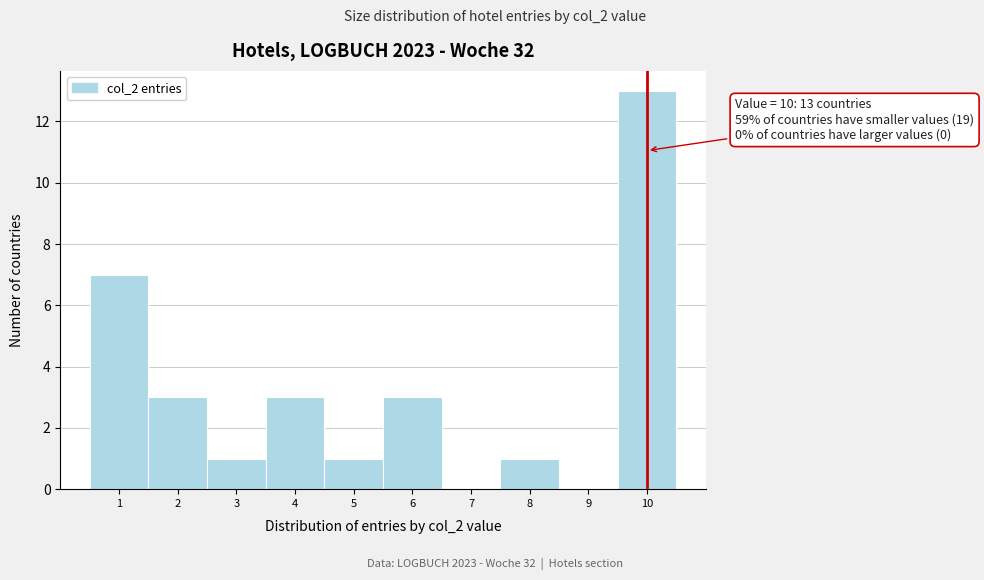

Over which range of the x-axis is the bar tallest?

9.5 to 10.5